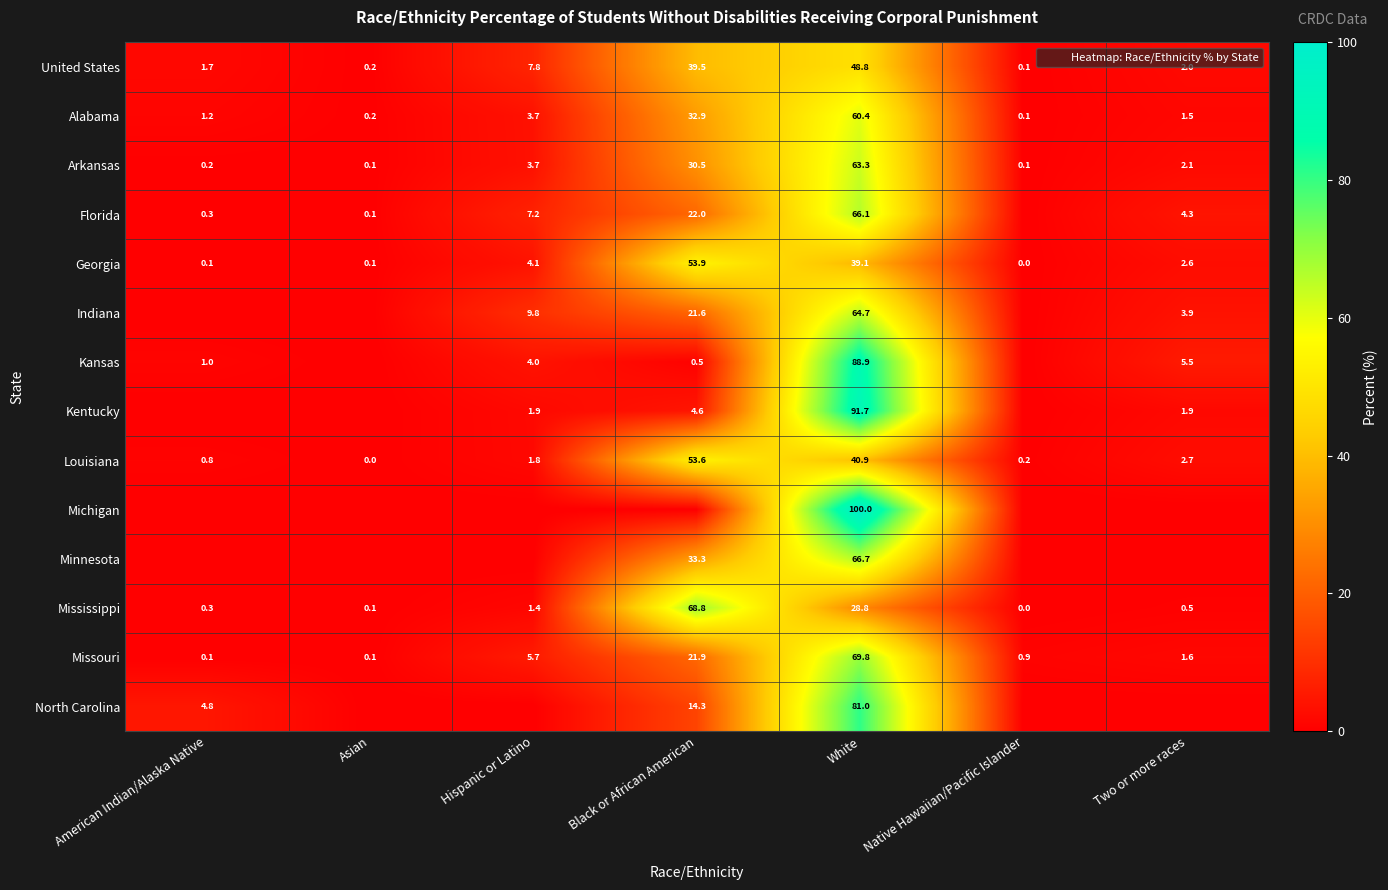

Is it true that Louisiana equals 1.8 at Hispanic or Latino?

True